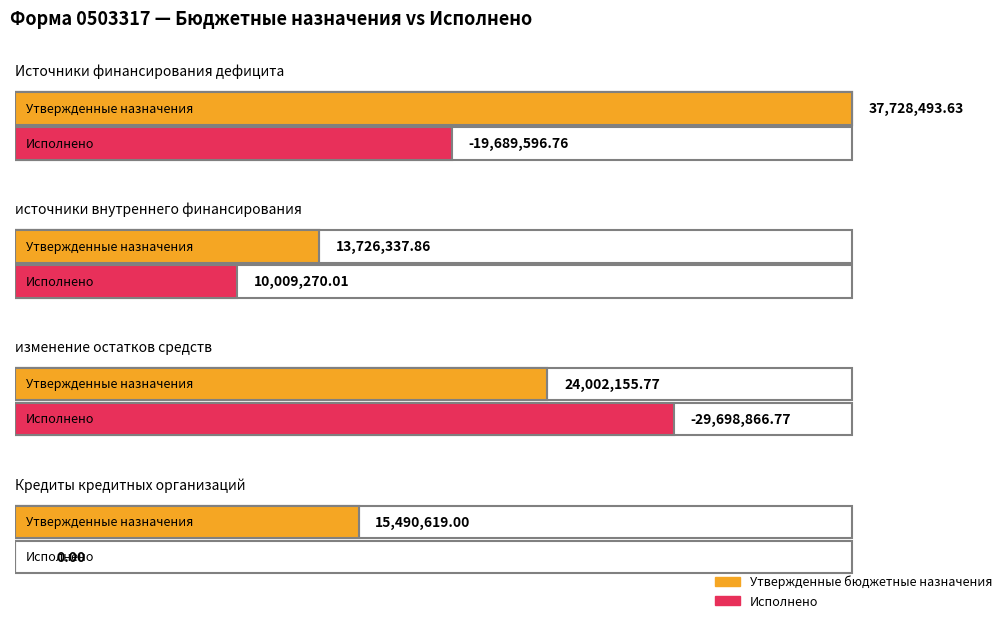

What is the label of the 2nd bar from the left?

источники внутреннего финансирования